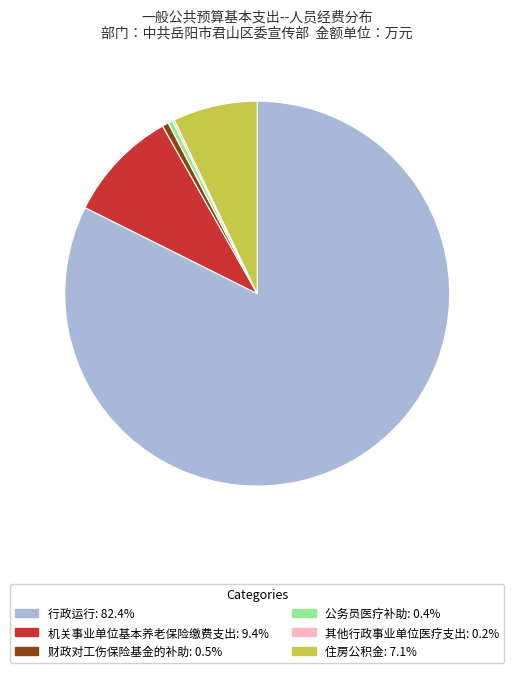

The 住房公积金 slice represents 7% of the pie. True or false?

True